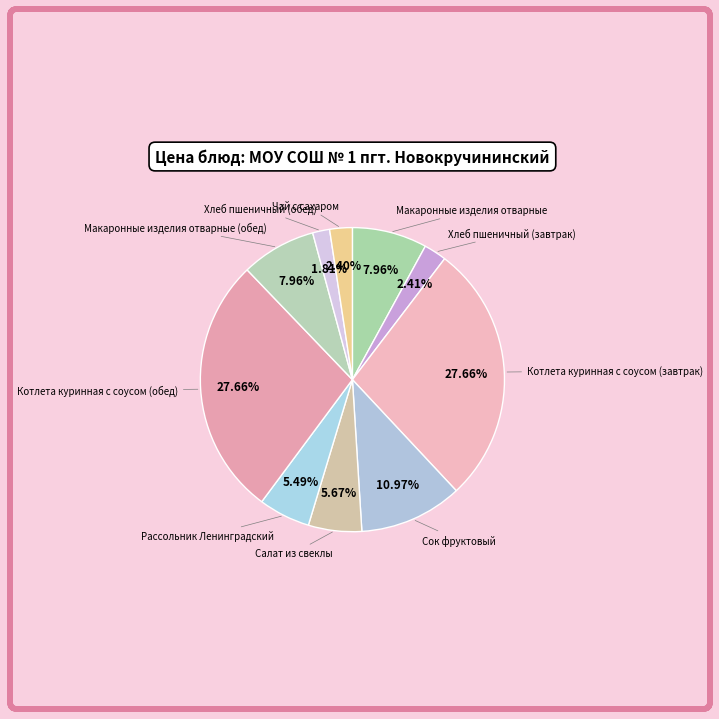

What percentage is the Салат из свеклы slice, to the nearest percent?

6%